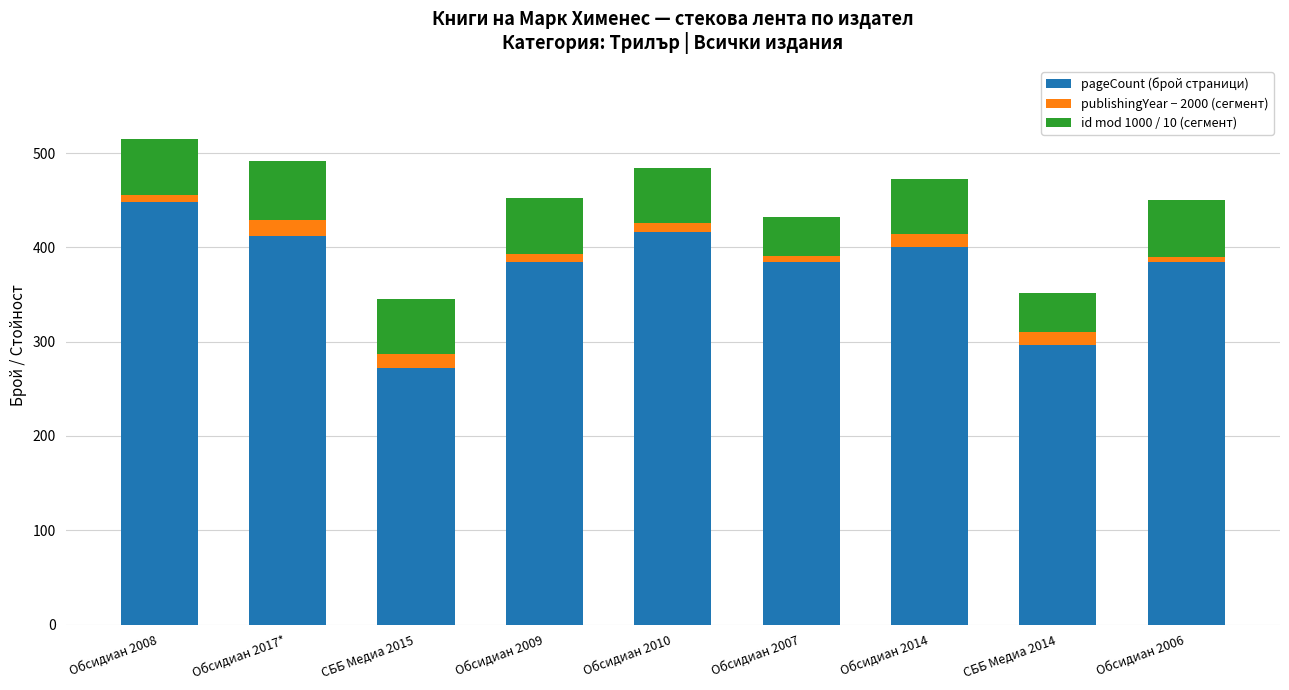

What are all the series names shown in the legend?

pageCount (брой страници), publishingYear − 2000 (сегмент), id mod 1000 / 10 (сегмент)